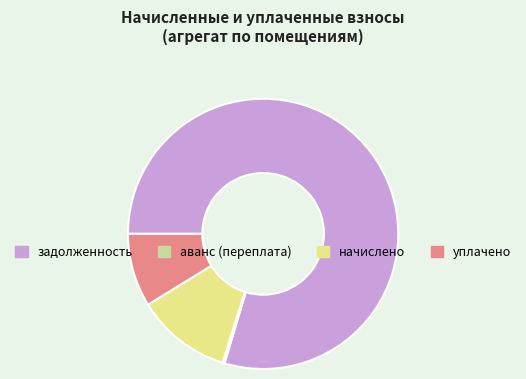

Which has a higher value, начислено or задолженность?

задолженность